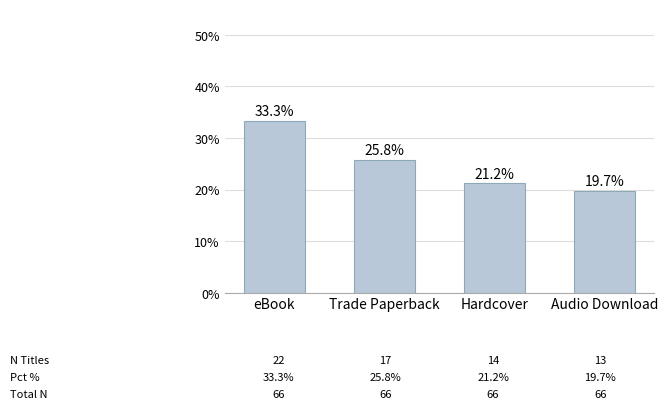

Reading right to left, extract all data points from this chart.

19.7	21.2	25.8	33.3